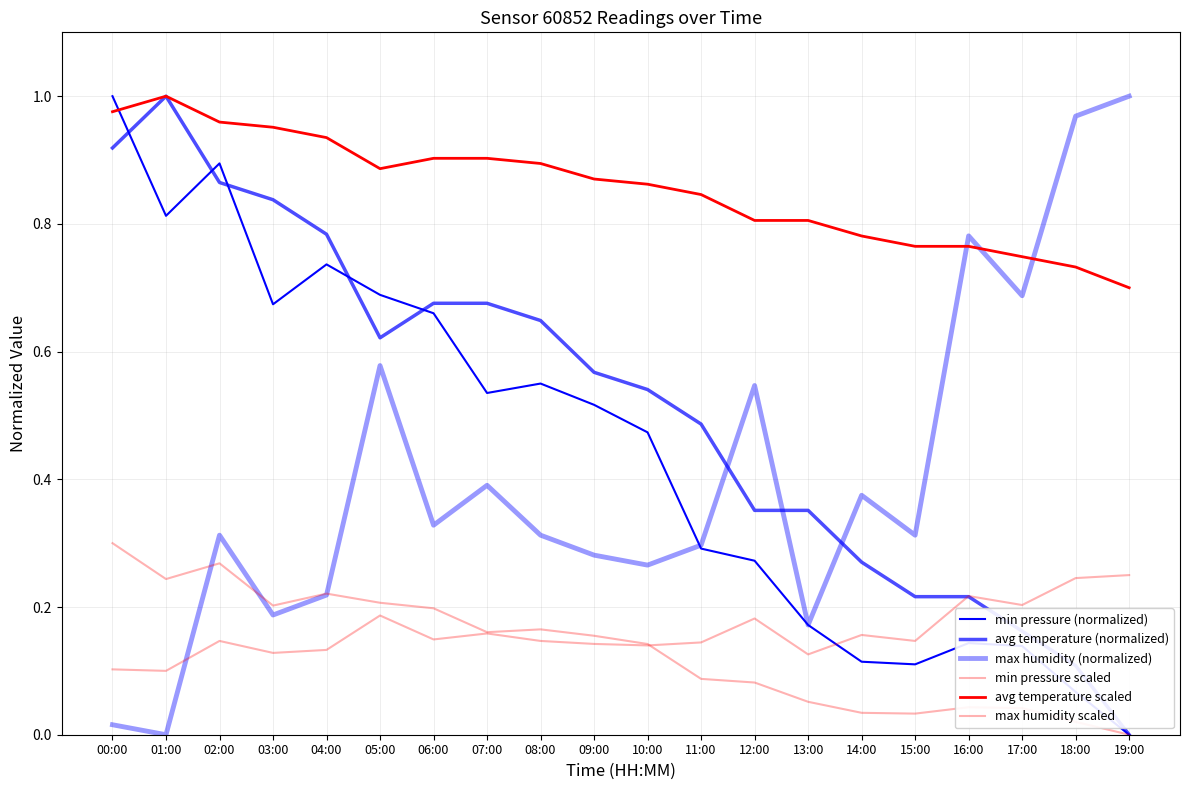

Read the min pressure (normalized) value at 07:00.

0.5